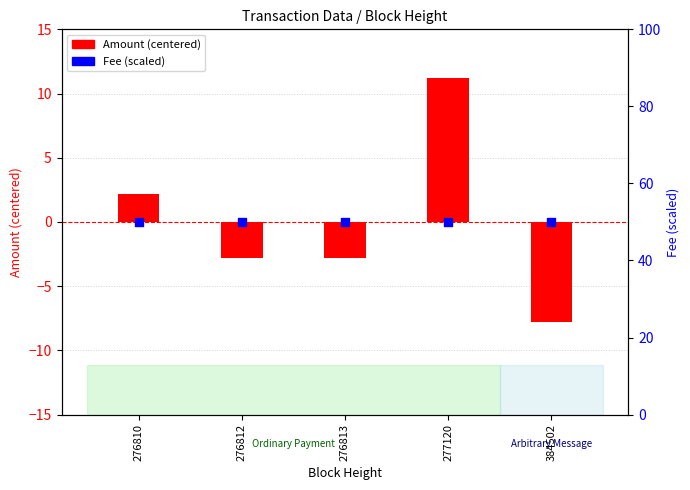

What are all the series names shown in the legend?

Amount (centered), Fee